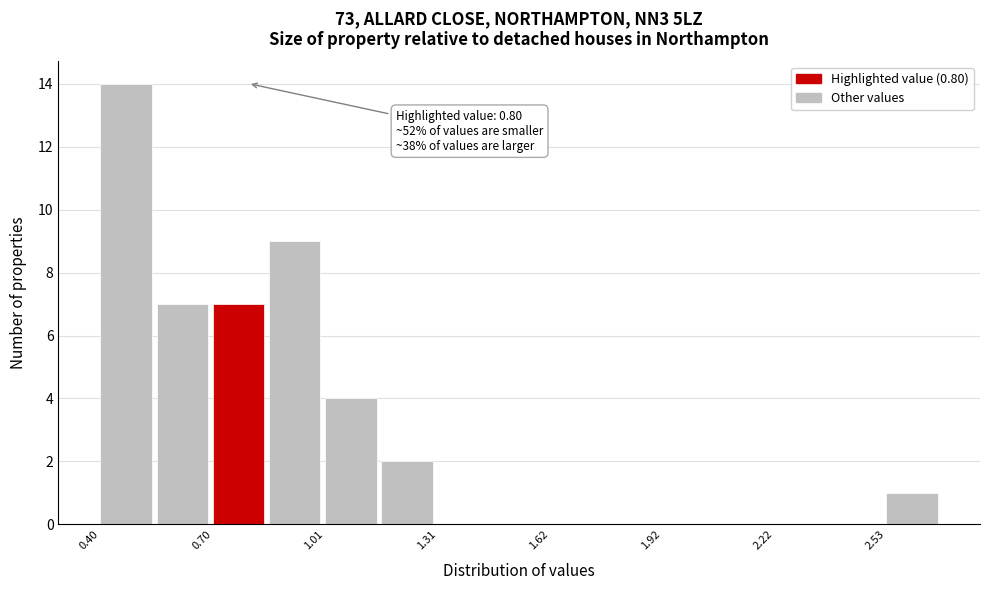

Read against the x-axis, roughly where is the centre of the tallest bar?

0.45